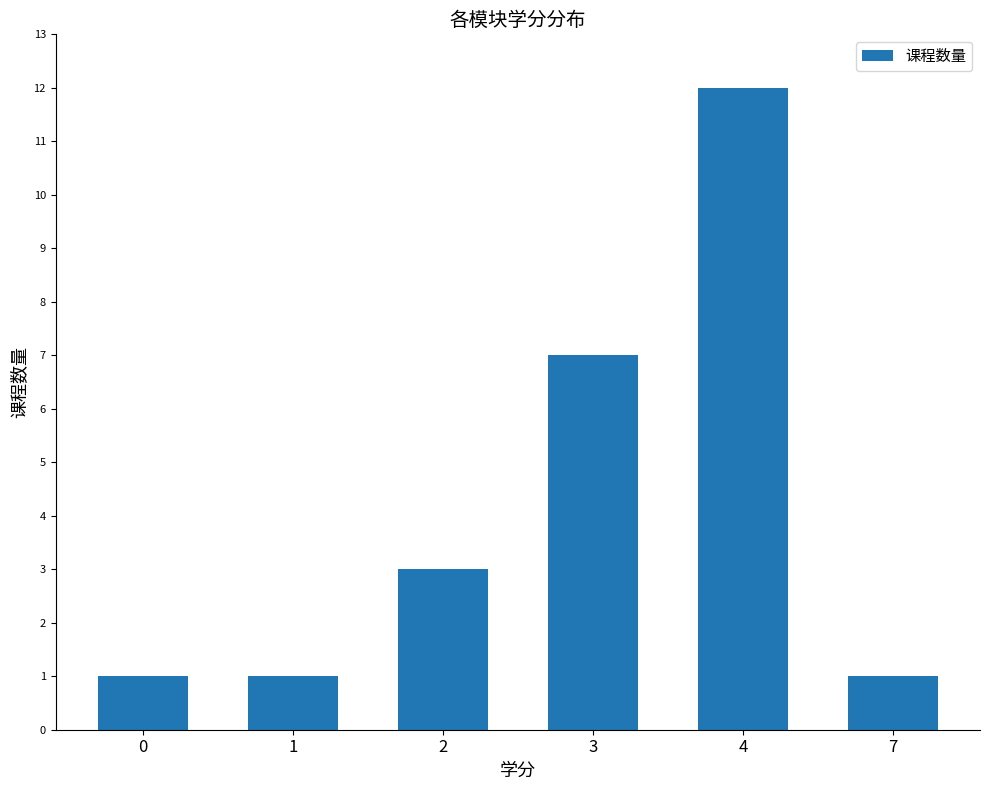

What is the greatest value displayed?

12